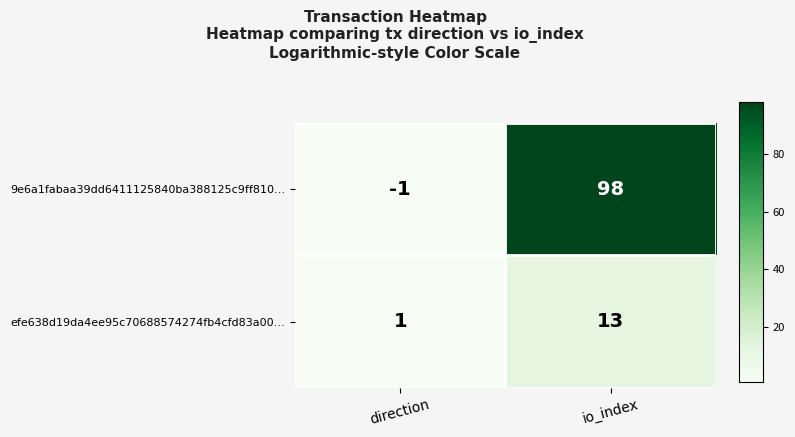

Is the value of 9e6a1fabaa39dd6411125840ba388125c9ff810… at io_index greater than the value of efe638d19da4ee95c70688574274fb4cfd83a00… at io_index?

Yes